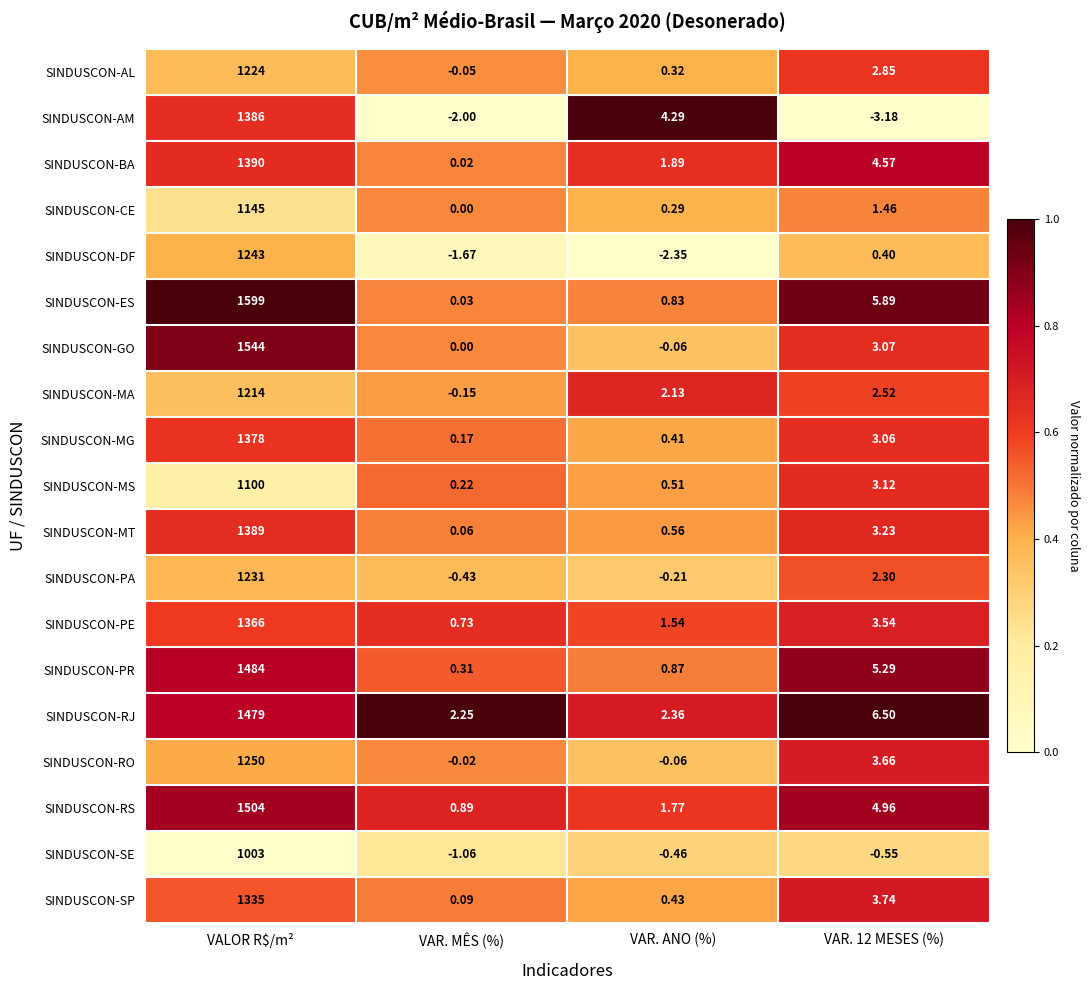

Between VALOR R$/m² and VAR. ANO (%), which series saw the biggest shift?

SINDUSCON-ES